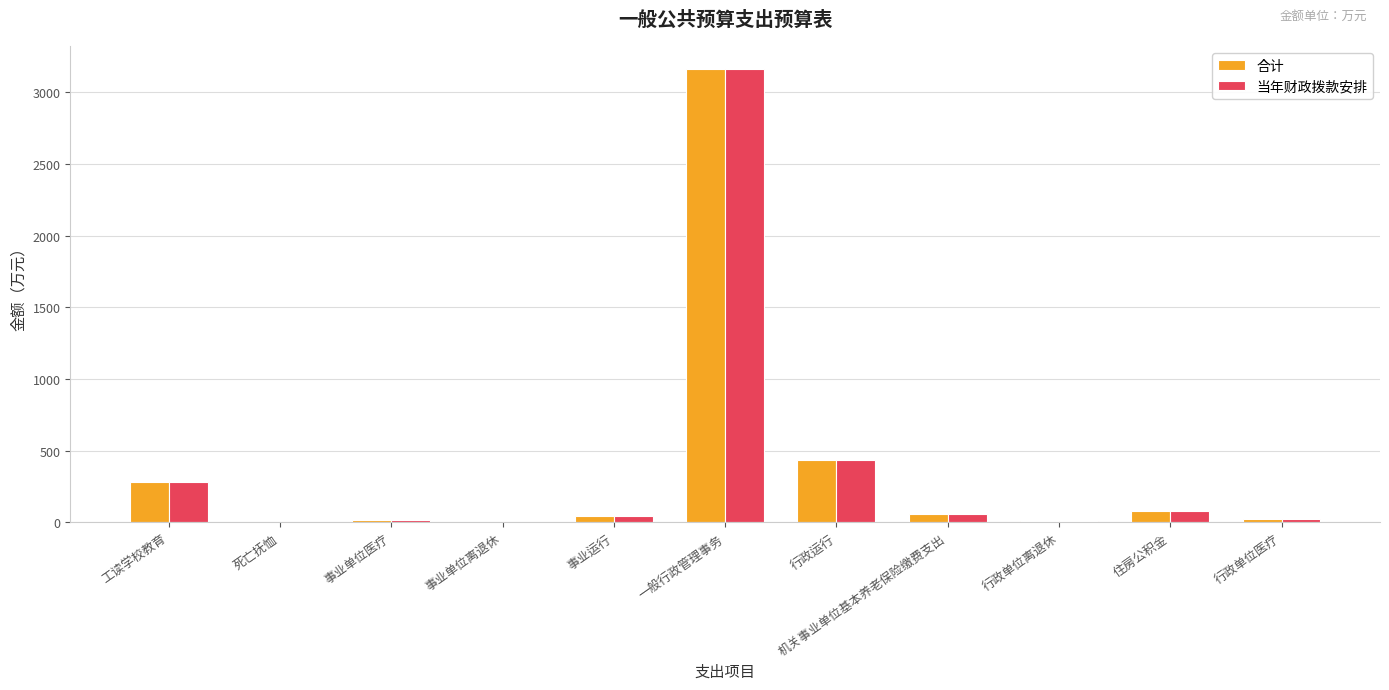

What is the difference between the 合计 values at 行政单位医疗 and 住房公积金?

53.4